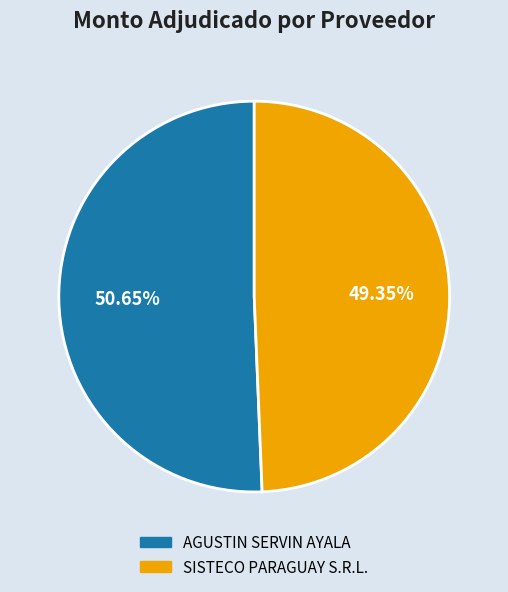

To the nearest percent, what is the average slice percentage?

50%